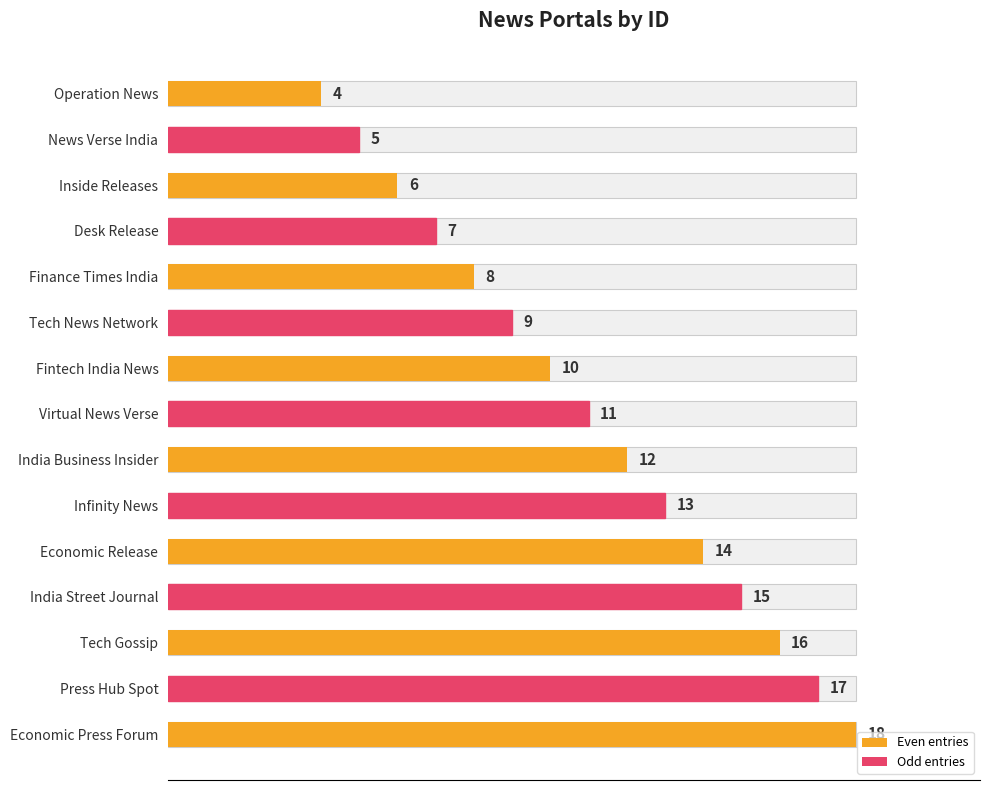

Count the number of values greater than 11.

7